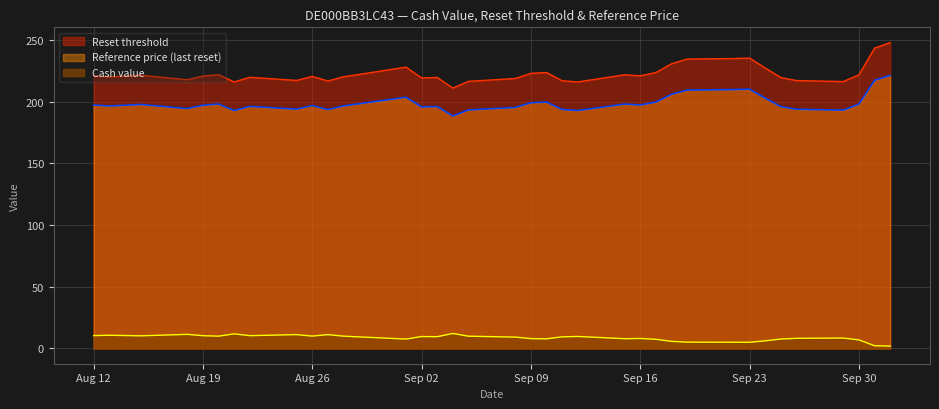

Reading left to right, extract all data points from this chart.

Cash value: 2025-10-02=1.9	2025-10-01=2.2	2025-09-30=6.9	2025-09-29=8.4	2025-09-26=8.2	2025-09-25=7.6	2025-09-24=6.2	2025-09-23=5.0	2025-09-22=5.0	2025-09-19=5.1	2025-09-18=5.7	2025-09-17=7.4	2025-09-16=8.1	2025-09-15=7.9	2025-09-12=9.7	2025-09-11=9.4	2025-09-10=7.8	2025-09-09=7.9	2025-09-08=9.2	2025-09-05=9.9	2025-09-04=12.1	2025-09-03=9.5	2025-09-02=9.6	2025-09-01=7.6	2025-08-29=9.3	2025-08-28=9.9	2025-08-27=11.2	2025-08-26=10.0	2025-08-25=11.2	2025-08-22=10.3	2025-08-21=11.8	2025-08-20=9.9	2025-08-19=10.3	2025-08-18=11.4	2025-08-15=10.2	2025-08-14=10.5	2025-08-13=10.7	2025-08-12=10.4
Reset threshold: 2025-10-02=247.7	2025-10-01=243.3	2025-09-30=221.6	2025-09-29=216.2	2025-09-26=217.0	2025-09-25=219.5	2025-09-24=227.1	2025-09-23=235.2	2025-09-22=234.9	2025-09-19=234.4	2025-09-18=230.6	2025-09-17=223.5	2025-09-16=220.9	2025-09-15=221.7	2025-09-12=215.9	2025-09-11=216.8	2025-09-10=223.5	2025-09-09=222.9	2025-09-08=218.7	2025-09-05=216.4	2025-09-04=210.9	2025-09-03=219.5	2025-09-02=219.1	2025-09-01=227.9	2025-08-29=222.0	2025-08-28=220.1	2025-08-27=216.7	2025-08-26=220.4	2025-08-25=217.1	2025-08-22=219.6	2025-08-21=215.9	2025-08-20=221.8	2025-08-19=220.6	2025-08-18=217.7	2025-08-15=221.4	2025-08-14=220.6	2025-08-13=220.0	2025-08-12=220.8
Reference price: 2025-10-02=221.2	2025-10-01=217.2	2025-09-30=197.9	2025-09-29=193.1	2025-09-26=193.8	2025-09-25=195.9	2025-09-24=202.8	2025-09-23=210.0	2025-09-22=209.7	2025-09-19=209.3	2025-09-18=205.9	2025-09-17=199.6	2025-09-16=197.2	2025-09-15=197.9	2025-09-12=192.8	2025-09-11=193.6	2025-09-10=199.6	2025-09-09=199.0	2025-09-08=195.2	2025-09-05=193.2	2025-09-04=188.3	2025-09-03=196.0	2025-09-02=195.7	2025-09-01=203.5	2025-08-29=198.2	2025-08-28=196.5	2025-08-27=193.4	2025-08-26=196.8	2025-08-25=193.8	2025-08-22=196.1	2025-08-21=192.8	2025-08-20=198.0	2025-08-19=197.0	2025-08-18=194.3	2025-08-15=197.7	2025-08-14=197.0	2025-08-13=196.4	2025-08-12=197.2